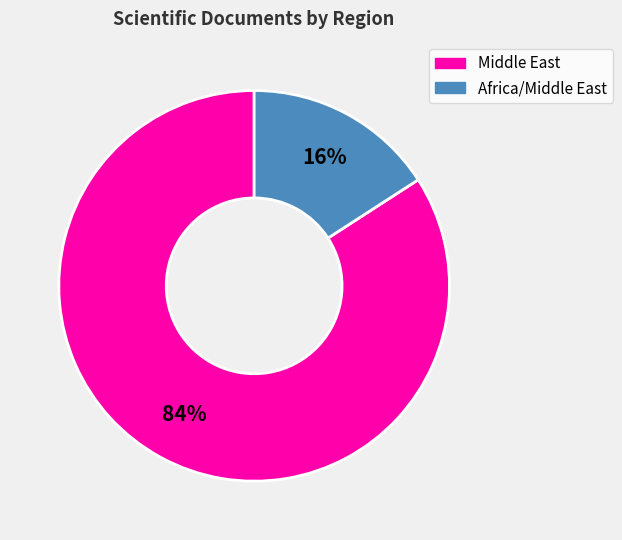

Is the sum of Africa/Middle East and Middle East greater than half?

Yes